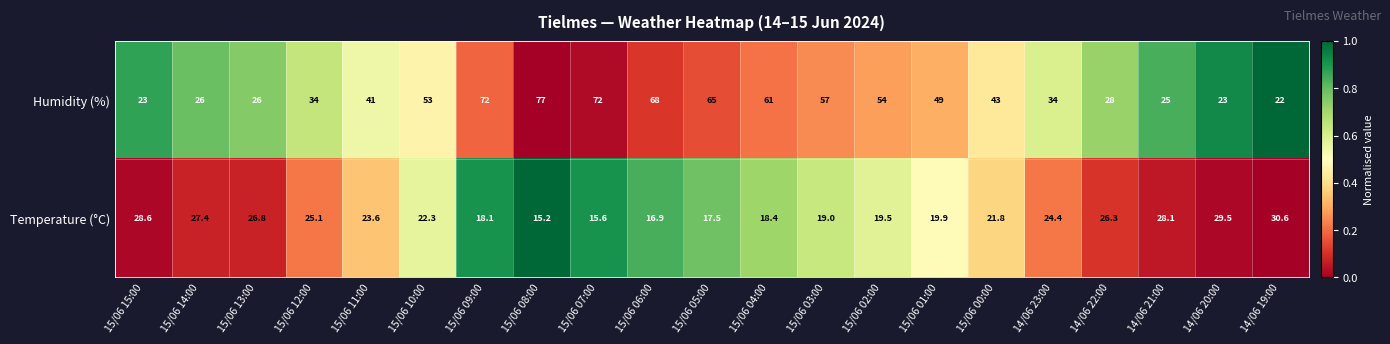

Which series changed the most between 15/06 11:00 and 14/06 21:00?

Humidity (%)